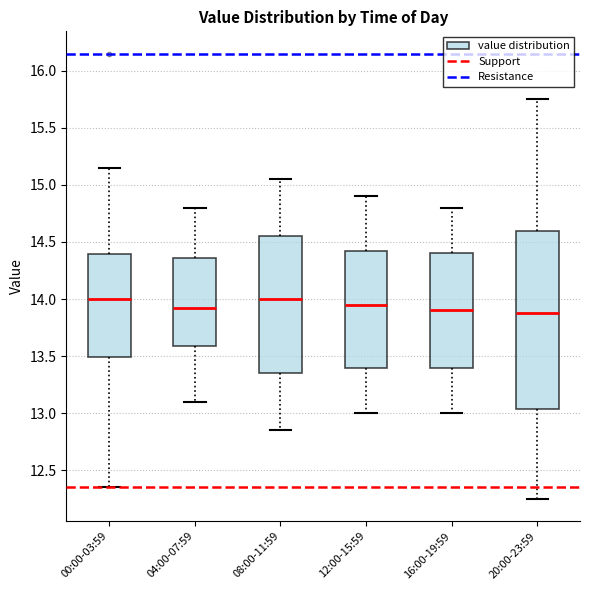

Where does the median line of the box for 00:00-03:59 sit on the y-axis? The values are not printed on the chart, so give them approximately, as read against the axis.

14.00